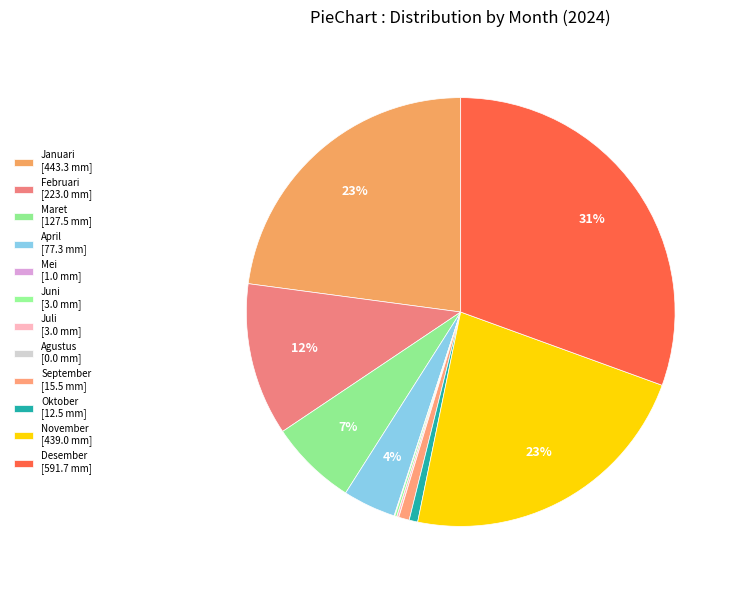

Which category has the smallest portion of the pie?

Agustus